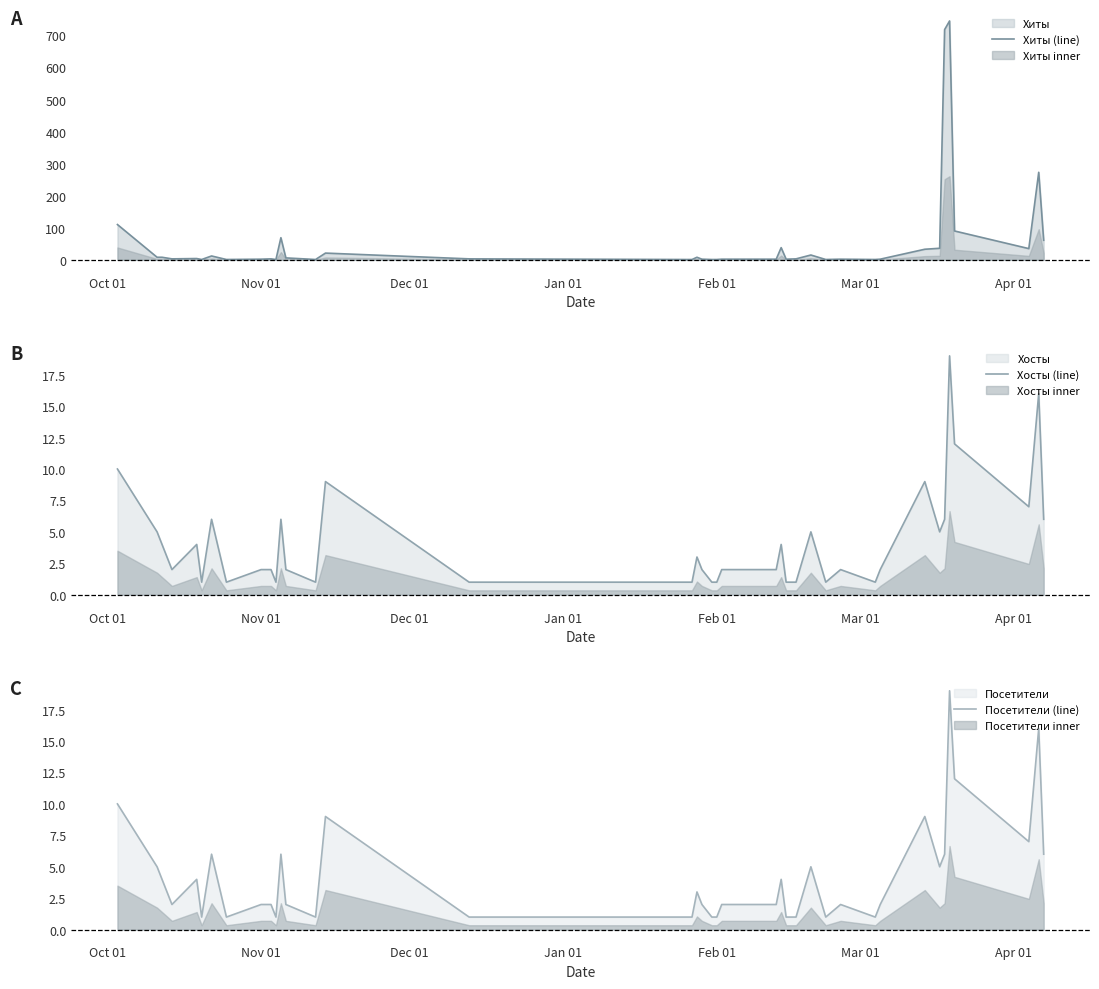

The Посетители (line) series shows 4 at 36. True or false?

False